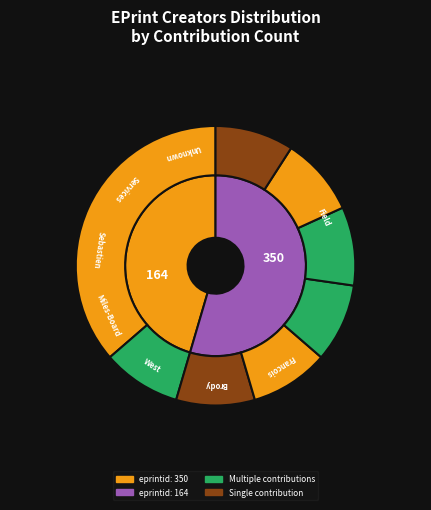

Rank the categories by value from highest to lowest.

Field, Francois (Seb), Brody, West, Miles-Board, Sebastien, Services (EPrints), Unknown